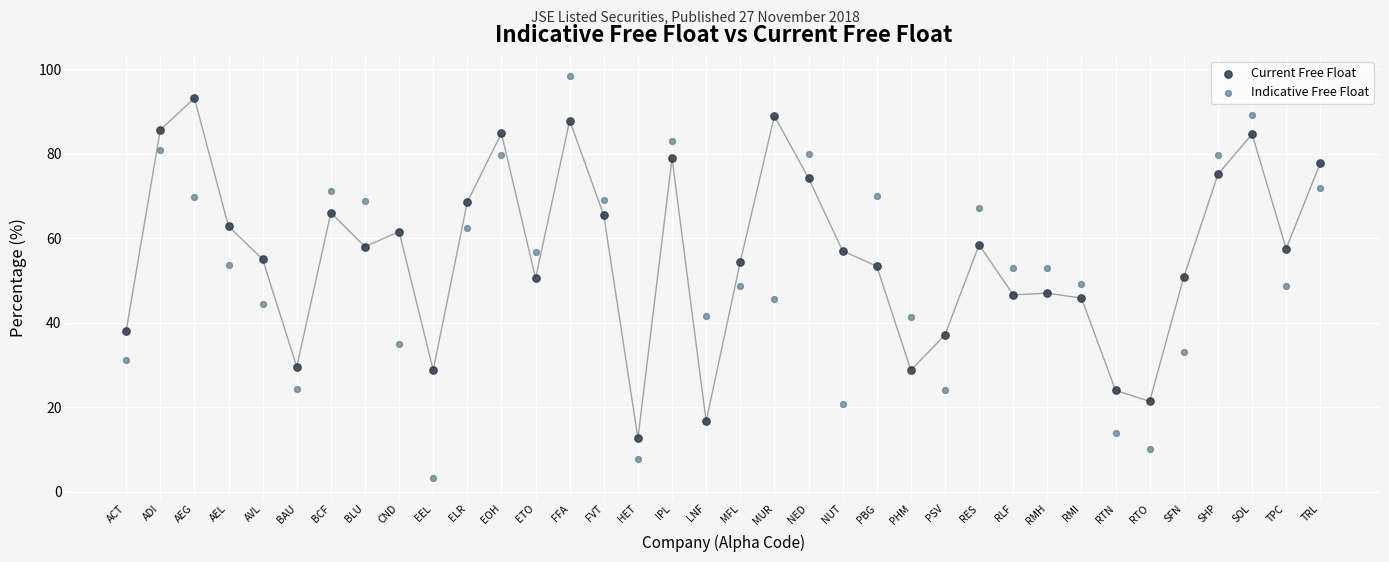

Which series reaches the maximum Y coordinate?

Indicative Free Float